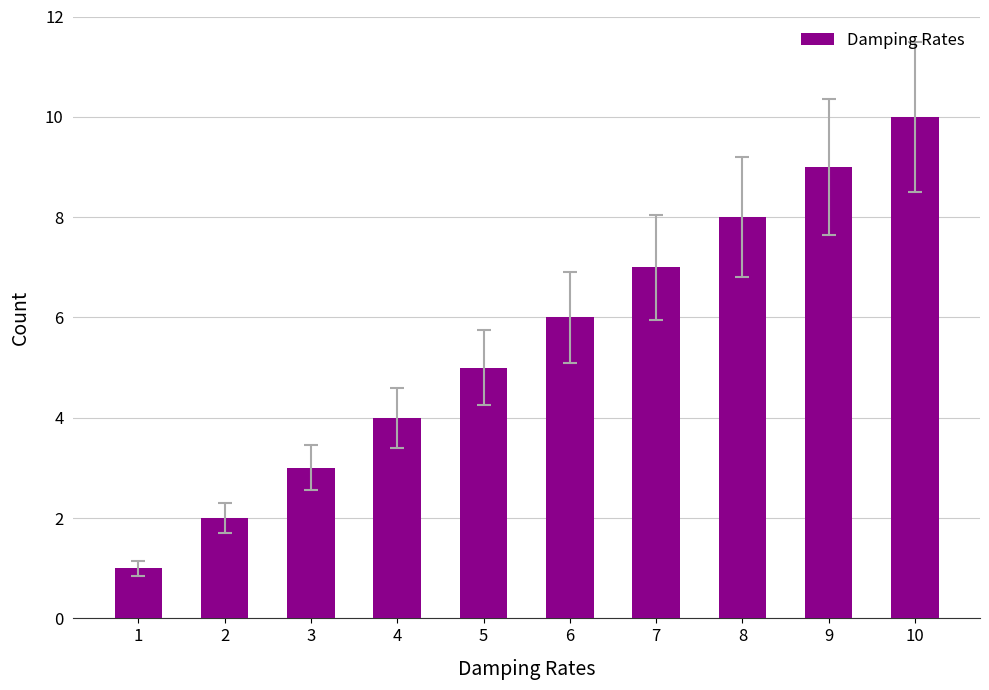

The value at 6 is 6. True or false?

True